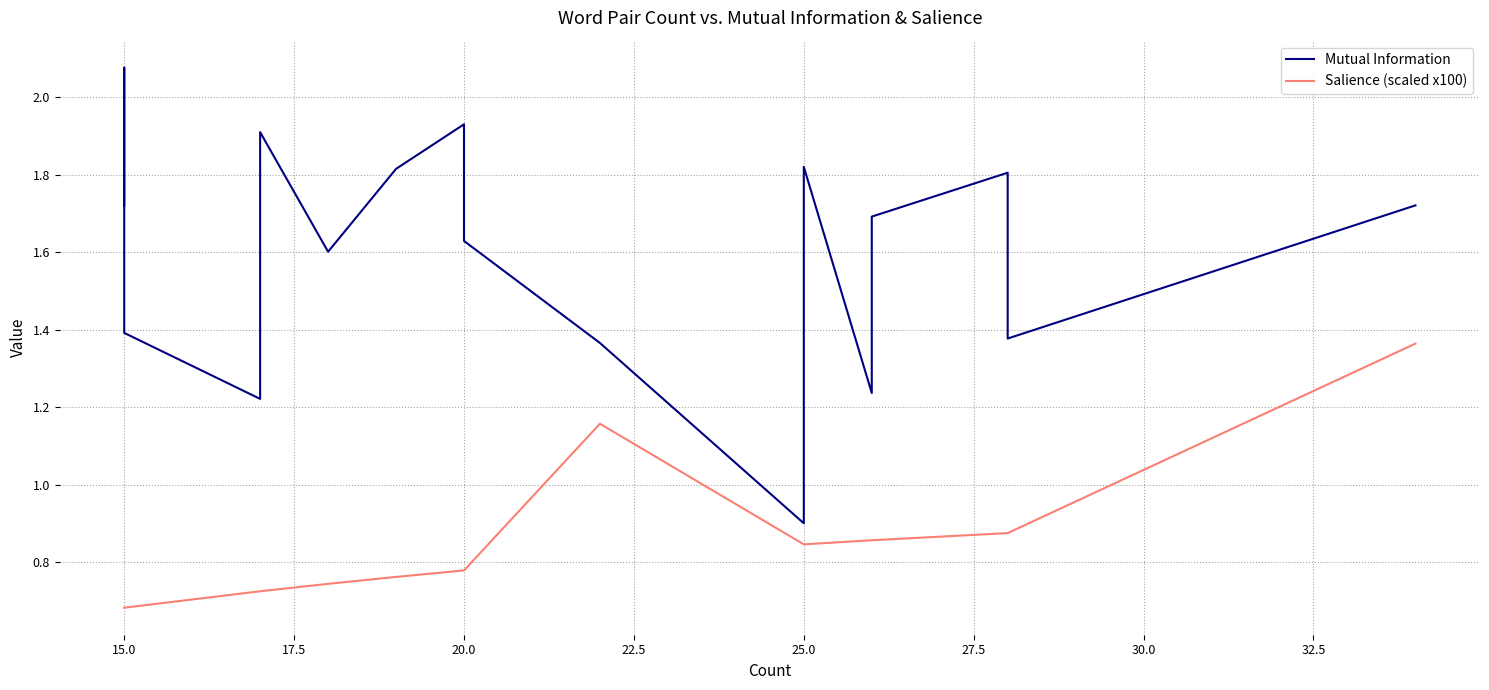

How many Salience (scaled x100) values are between 0 and 1?

18